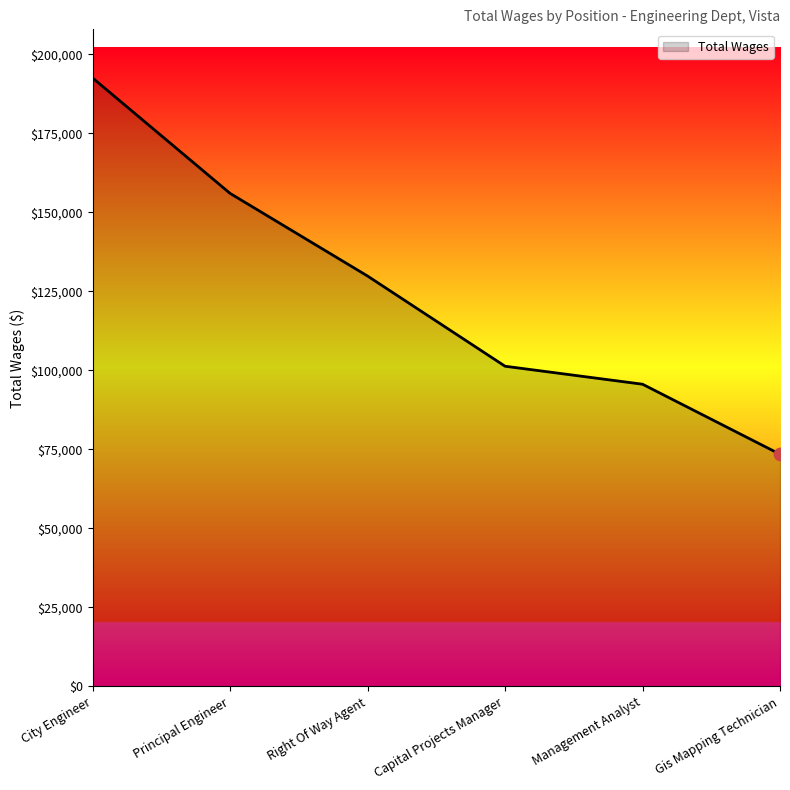

Which has a higher value, Gis Mapping Technician or Principal Engineer?

Principal Engineer